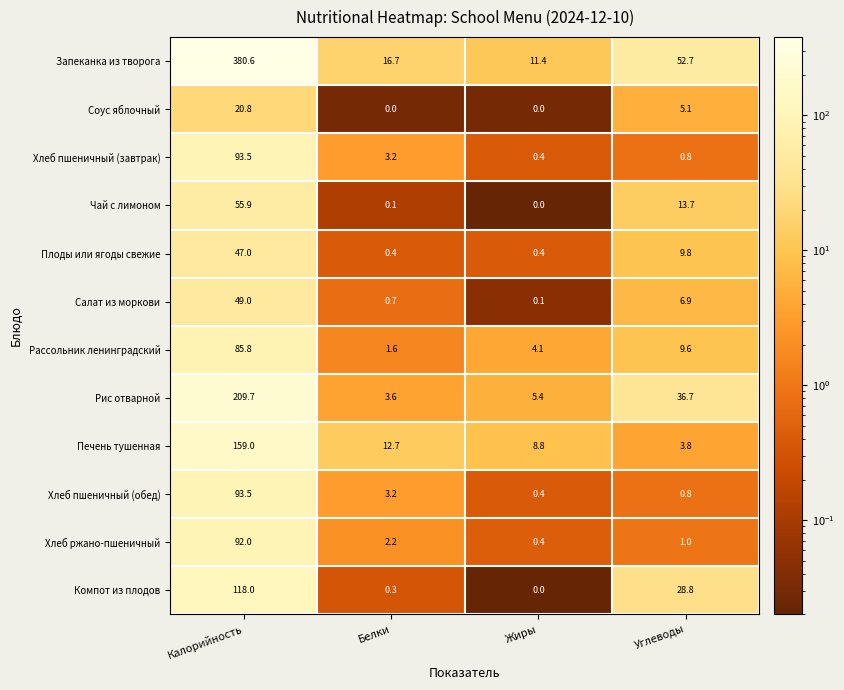

Where does the Печень тушенная series first go above 12?

Калорийность